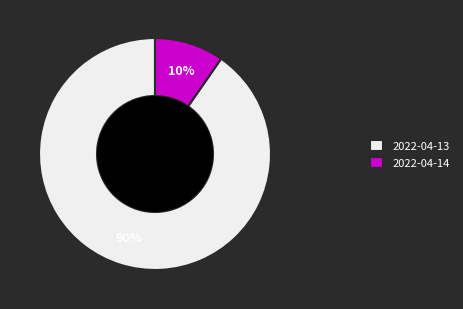

What is the smallest slice in the pie chart?

2022-04-14